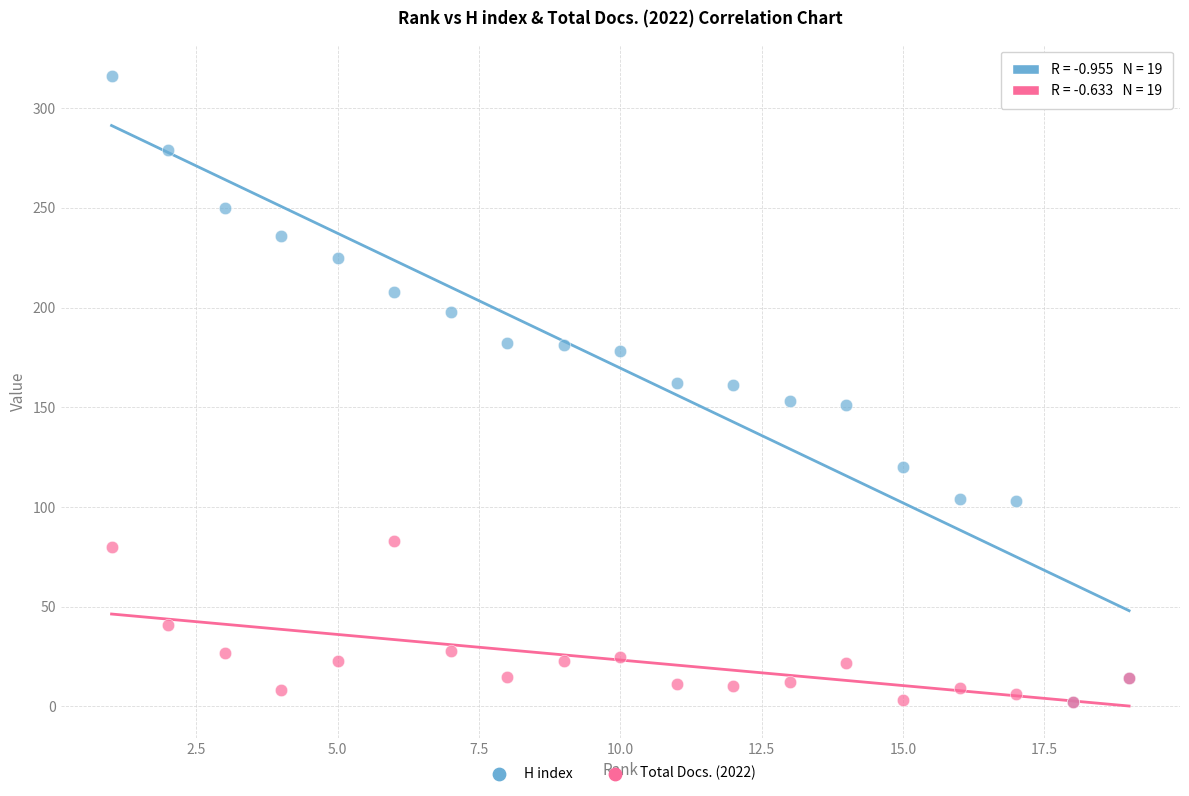

Which series reaches the maximum Y coordinate?

H index